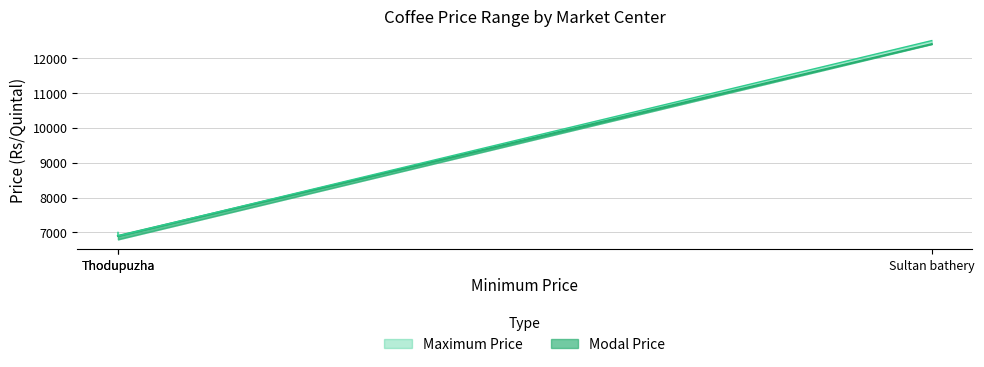

At how many categories does at least one series exceed 7888?

1